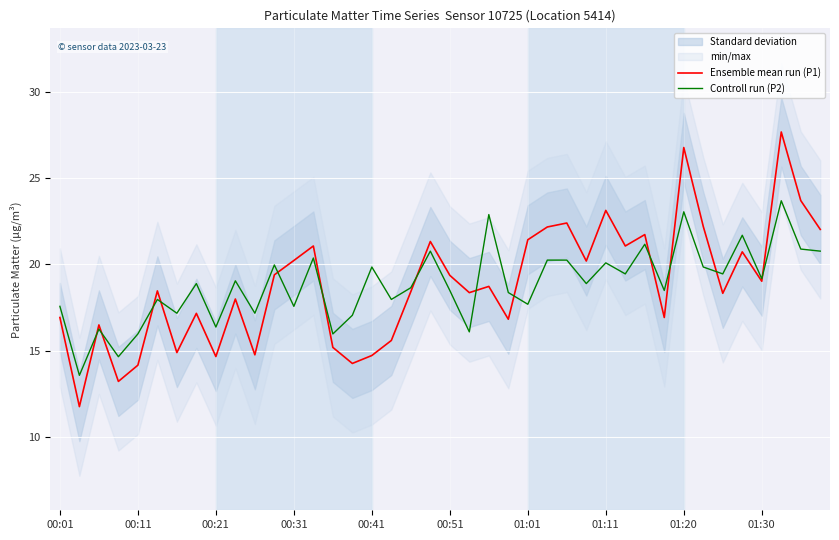

What is the highest value of the Controll run (P2) series?

23.7